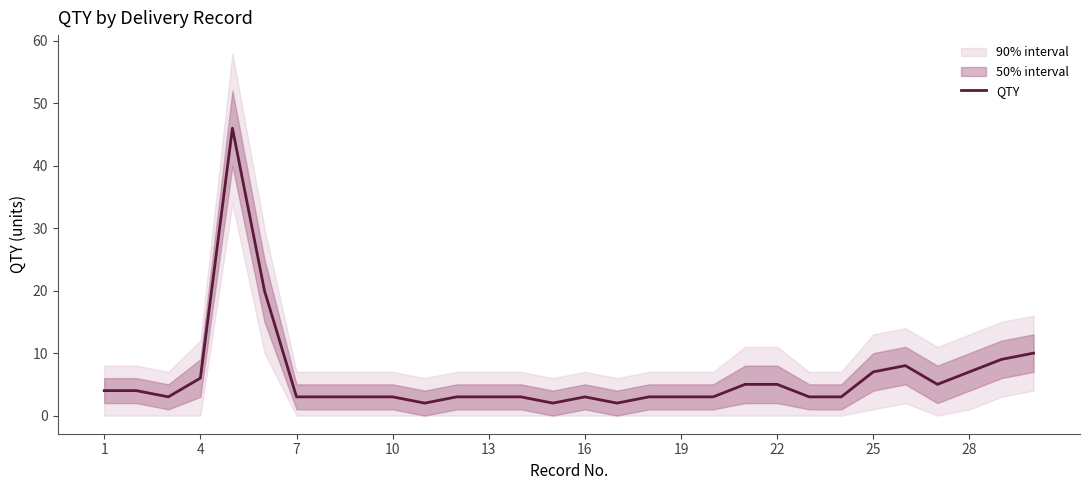

Reading left to right, extract all data points from this chart.

4	4	3	6	46	20	3	3	3	3	2	3	3	3	2	3	2	3	3	3	5	5	3	3	7	8	5	7	9	10